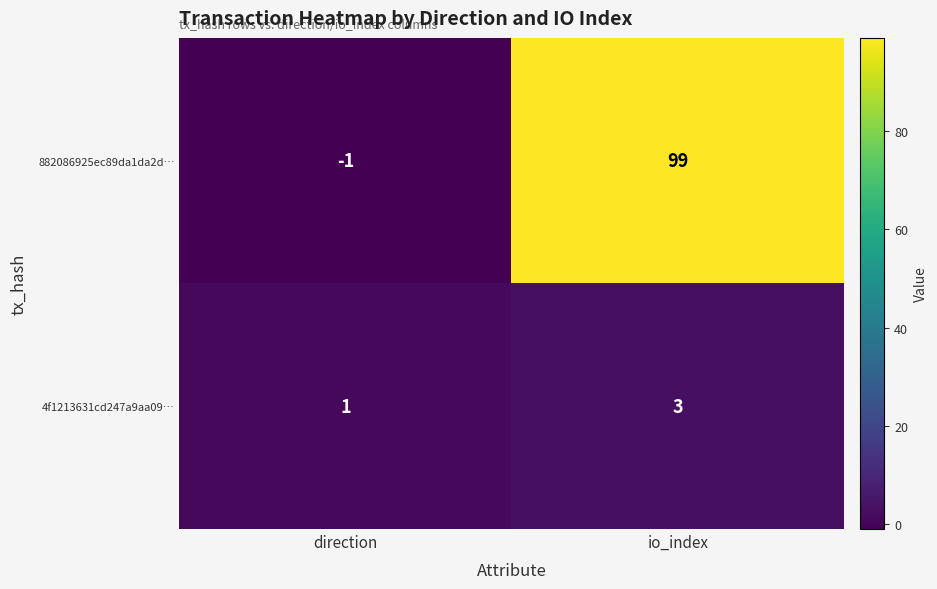

Reading left to right, extract all data points from this chart.

882086925ec89da1da2d…: direction=-1	io_index=99
4f1213631cd247a9aa09…: direction=1	io_index=3